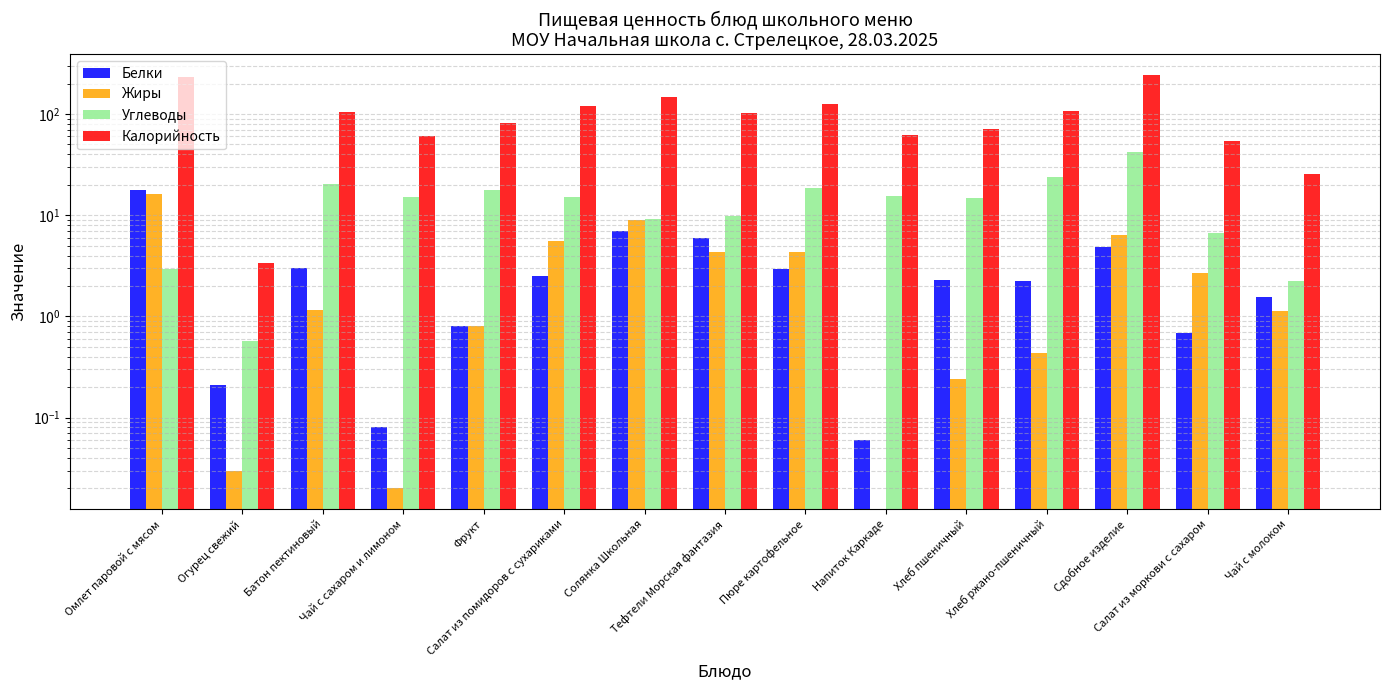

What is the highest value of the Белки series?

17.9